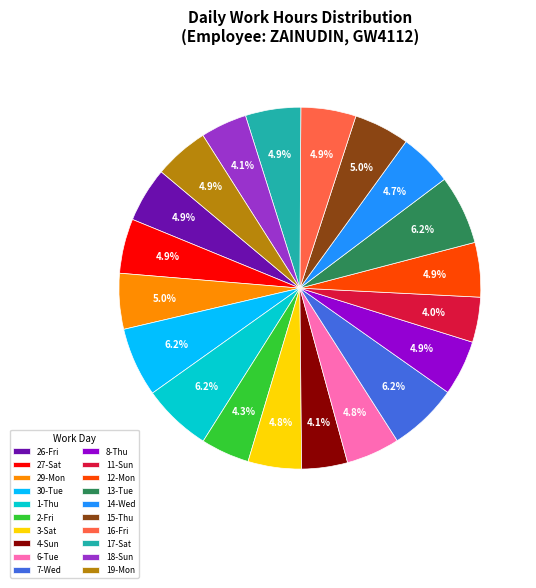

What is the largest slice in the pie chart?

13-Tue